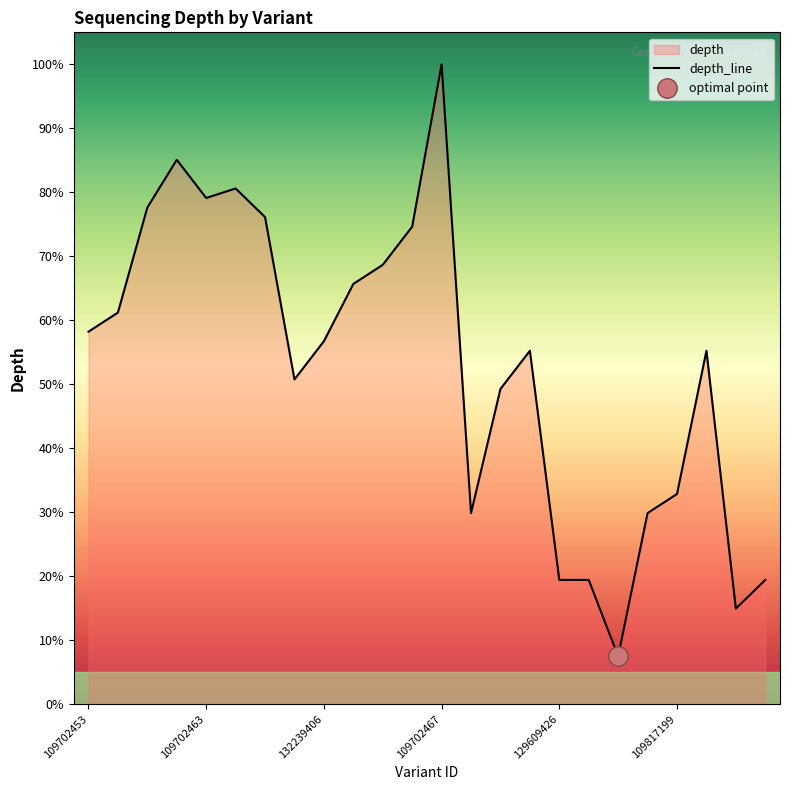

Is it true that depth_line equals 104.7 at 109702453?

False